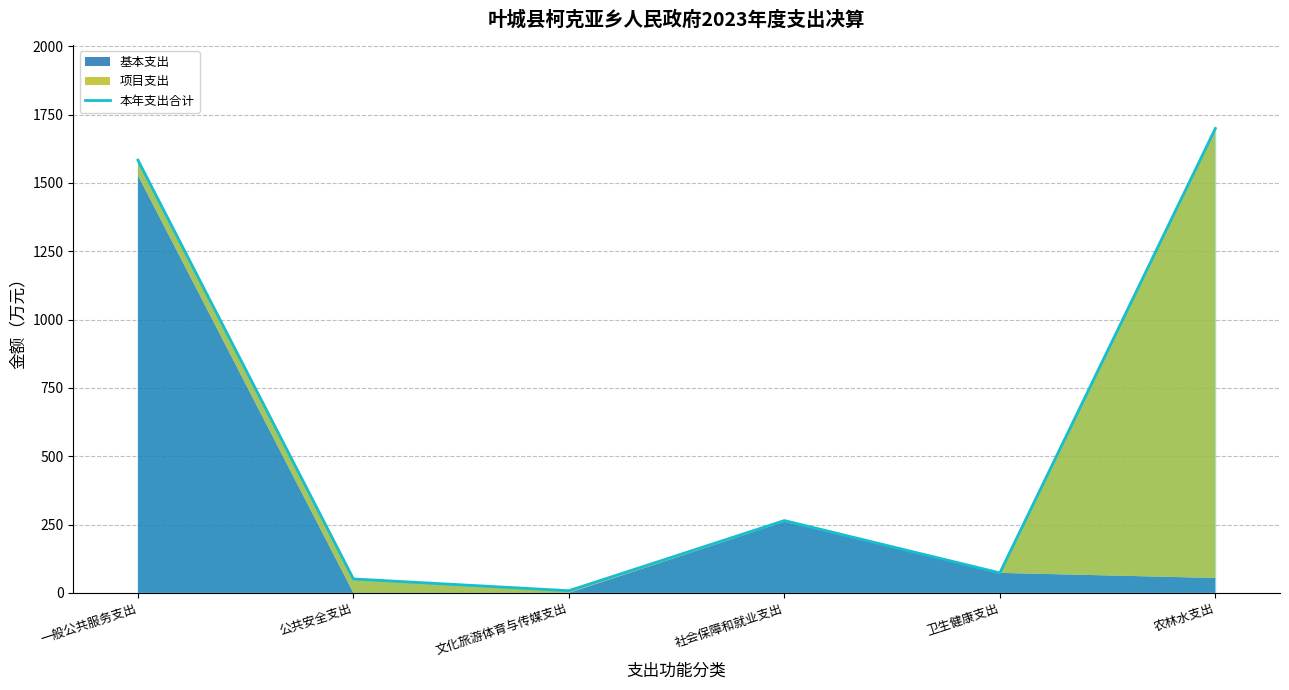

Rank the categories by value from highest to lowest.

农林水支出, 一般公共服务支出, 社会保障和就业支出, 卫生健康支出, 公共安全支出, 文化旅游体育与传媒支出